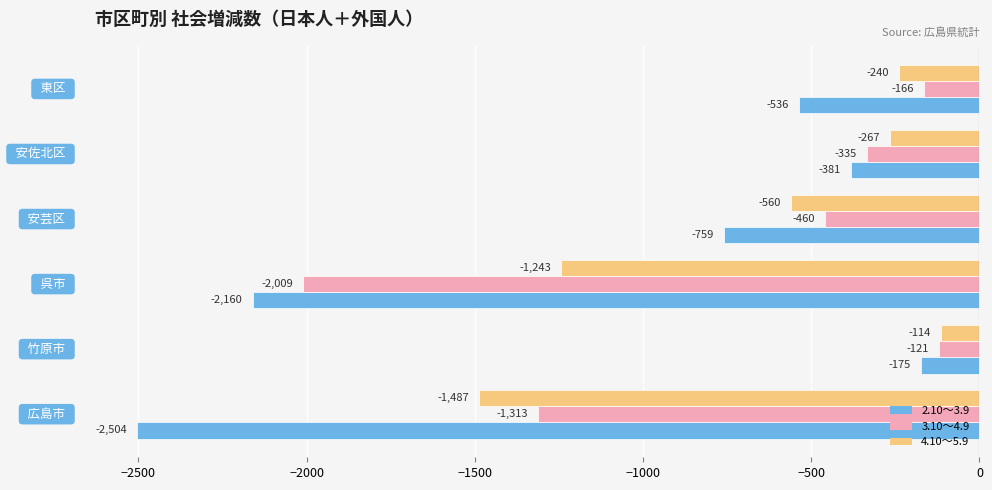

List the series in order of their peak value, highest first.

4.10～5.9, 3.10～4.9, 2.10～3.9